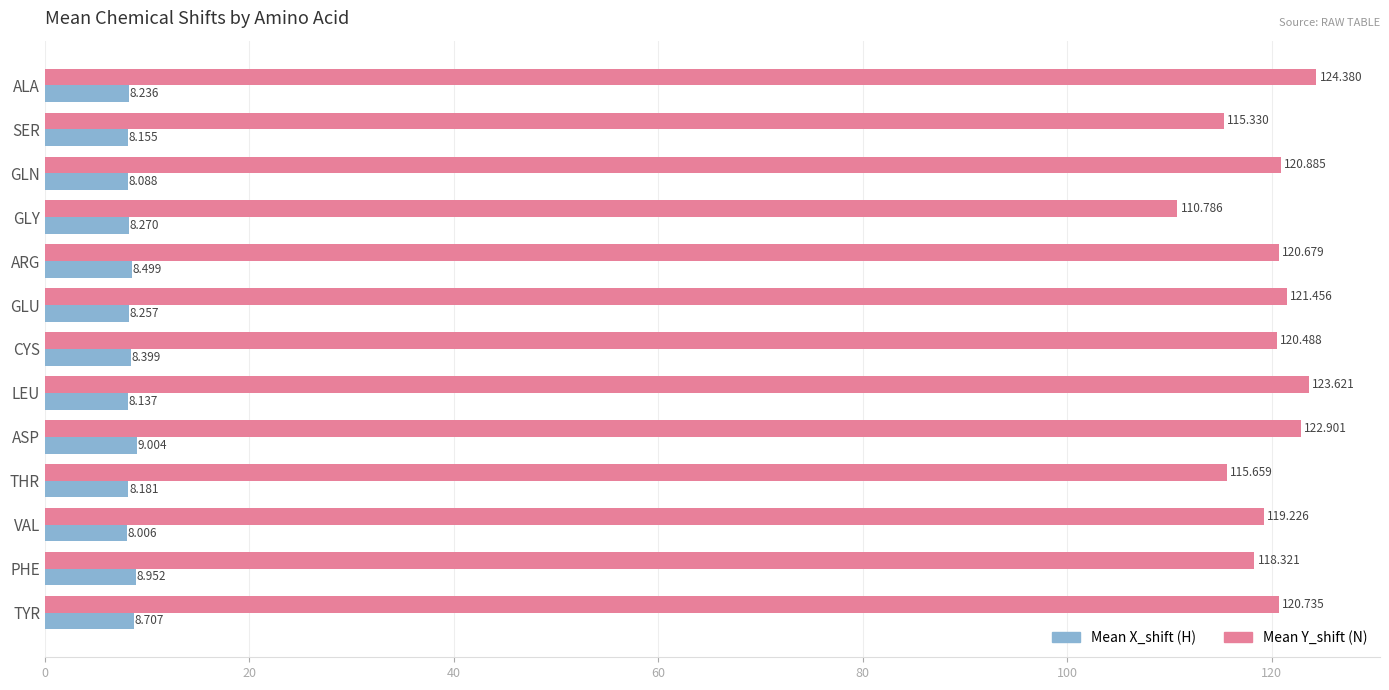

Which category has the highest value across all series?

ALA